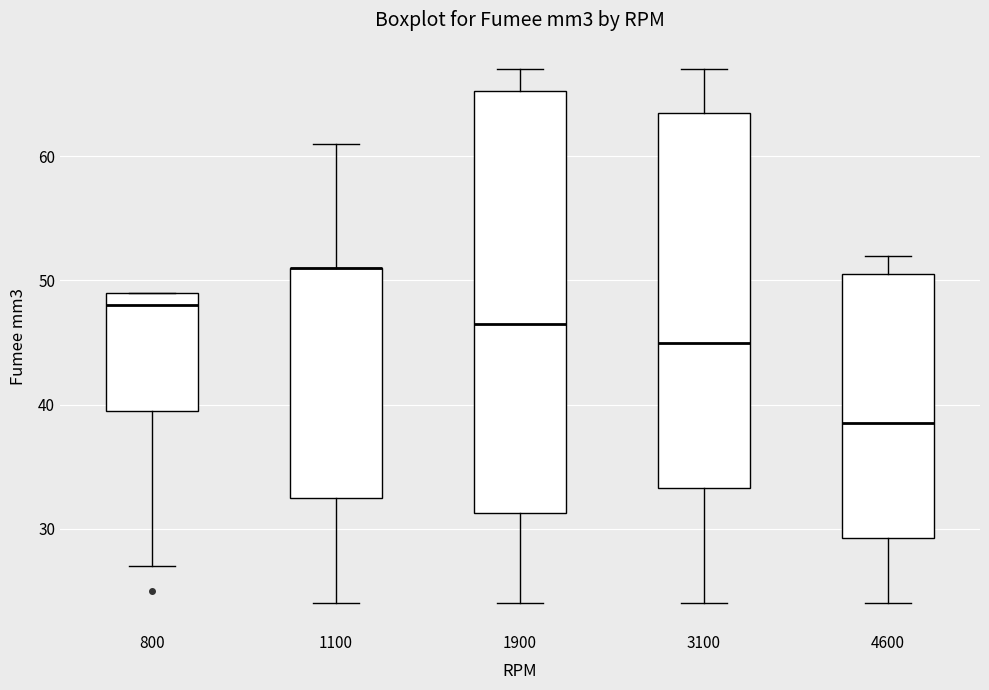

Reading left to right, read every box against the y-axis: the position of its median line, the range the box covers, and the ends of its whiskers. The values are not printed on the chart, so give them approximately, as read against the axis.

800: median 48, box 40 to 49, whiskers 27 to 49
1100: median 51 (drawn on the box's upper edge), box 33 to 51, whiskers 24 to 61
1900: median 47, box 31 to 65, whiskers 24 to 67
3100: median 45, box 33 to 64, whiskers 24 to 67
4600: median 39, box 29 to 51, whiskers 24 to 52